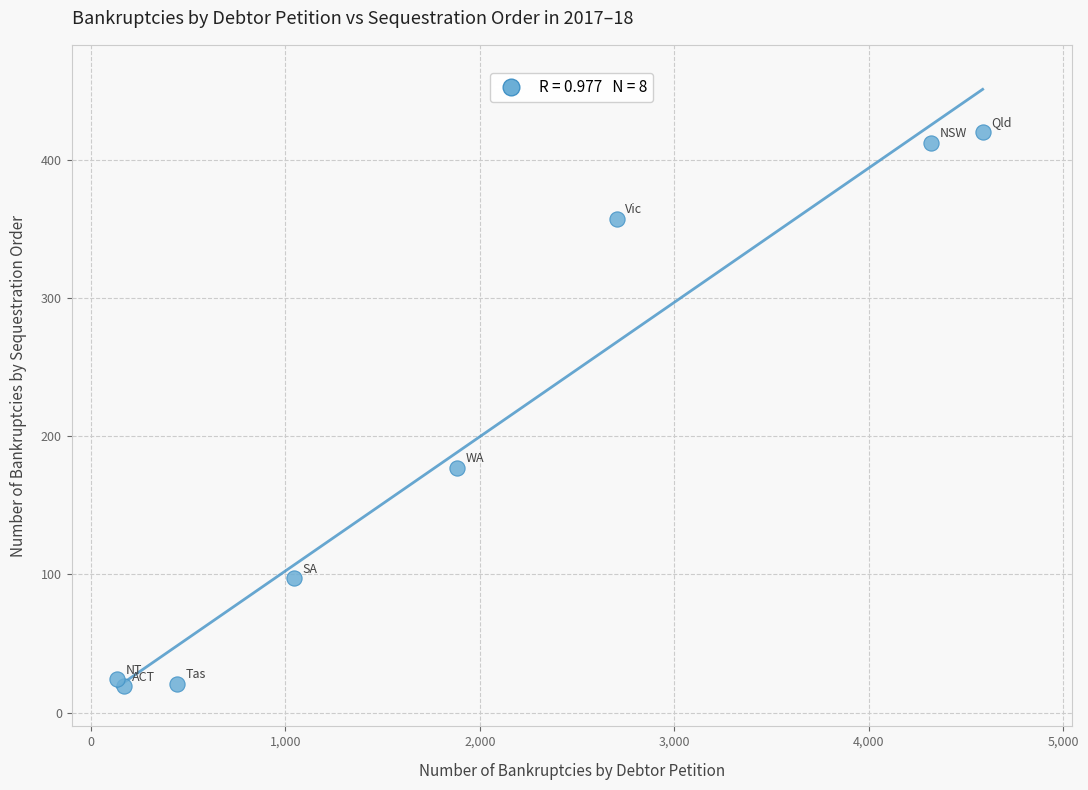

What is the average X value?

1910